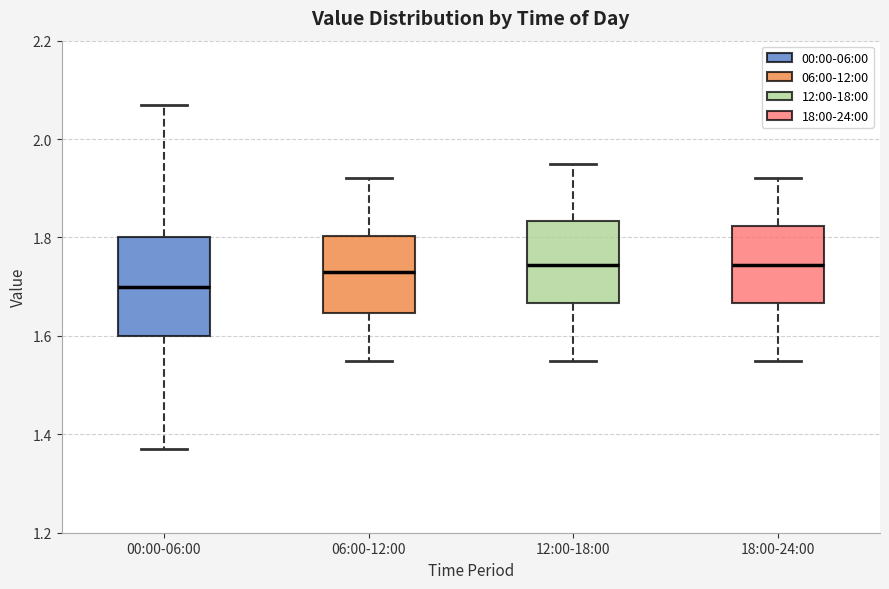

Which box is the tallest, from its lower edge to its upper edge?

00:00-06:00